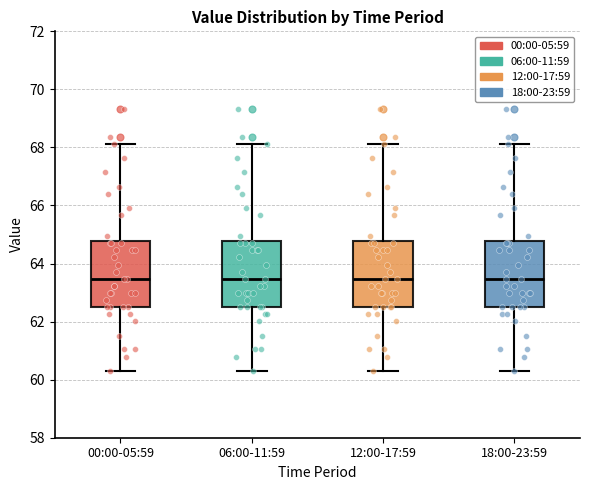

Reading left to right, transcribe this box plot: for each box, give where its median line is, the range the box spans, and where its two whiskers end, as read against the y-axis. The values are not printed on the chart, so give them approximately, as read against the axis.

00:00-05:59: median 63.4, box 62.6 to 64.8, whiskers 60.4 to 68.2
06:00-11:59: median 63.4, box 62.6 to 64.8, whiskers 60.4 to 68.2
12:00-17:59: median 63.4, box 62.6 to 64.8, whiskers 60.4 to 68.2
18:00-23:59: median 63.4, box 62.6 to 64.8, whiskers 60.4 to 68.2